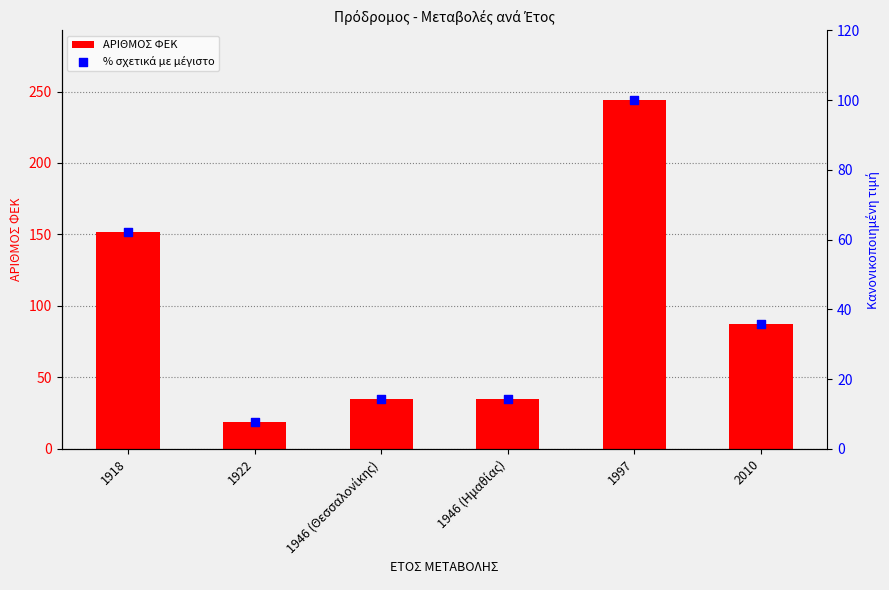

Which series has the largest Y range (max minus min)?

ΑΡΙΘΜΟΣ ΦΕΚ